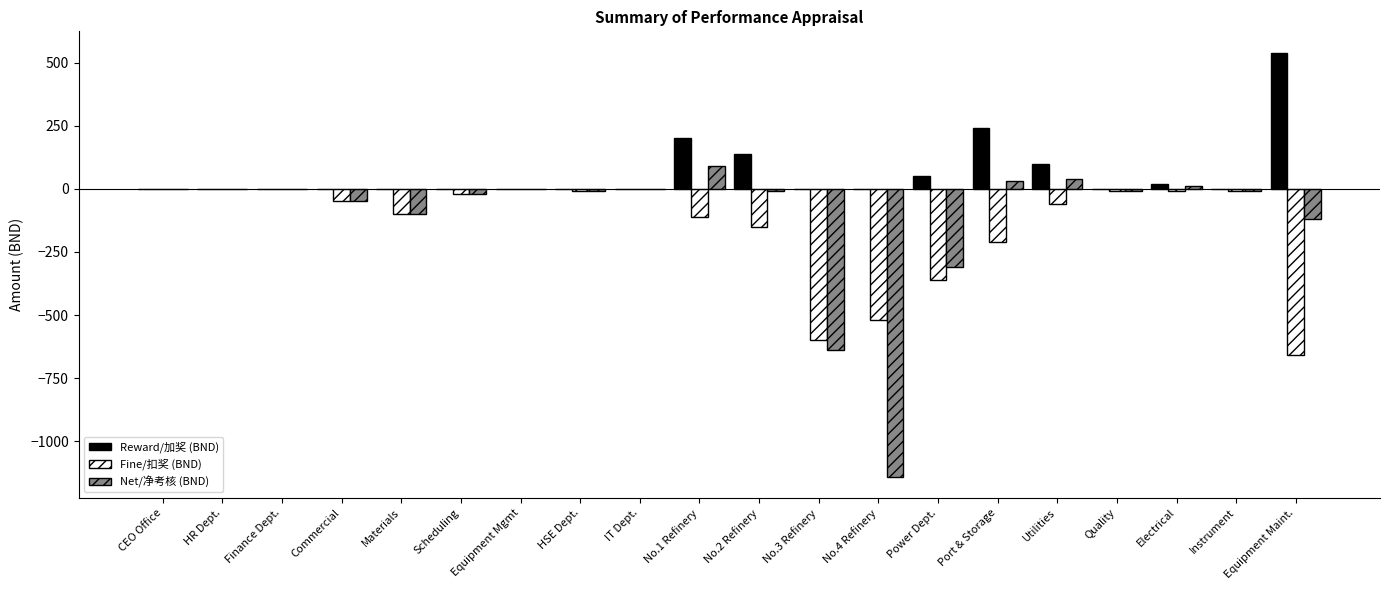

Which category has the highest value across all series?

Equipment Maint.